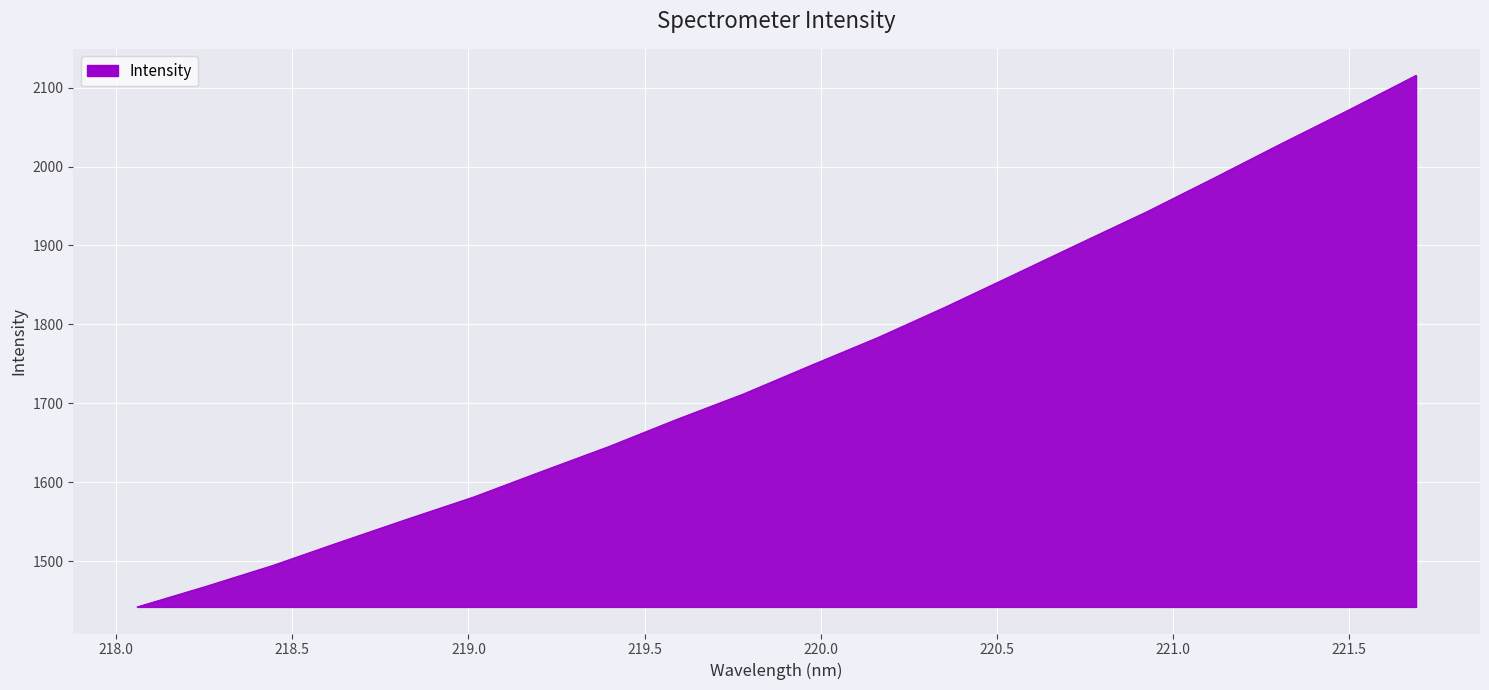

What is the minimum value shown in the chart?

1442.1